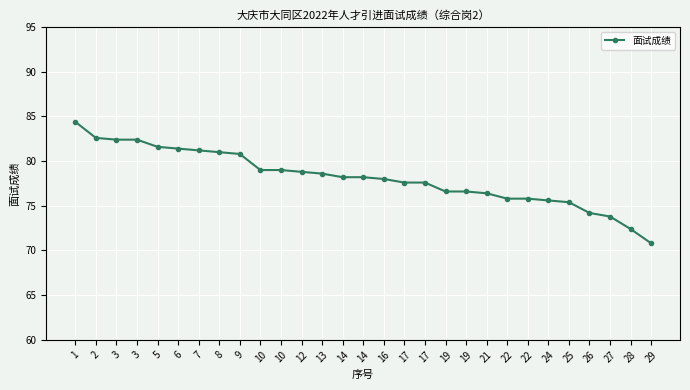

Which category has the lowest value across all series?

29